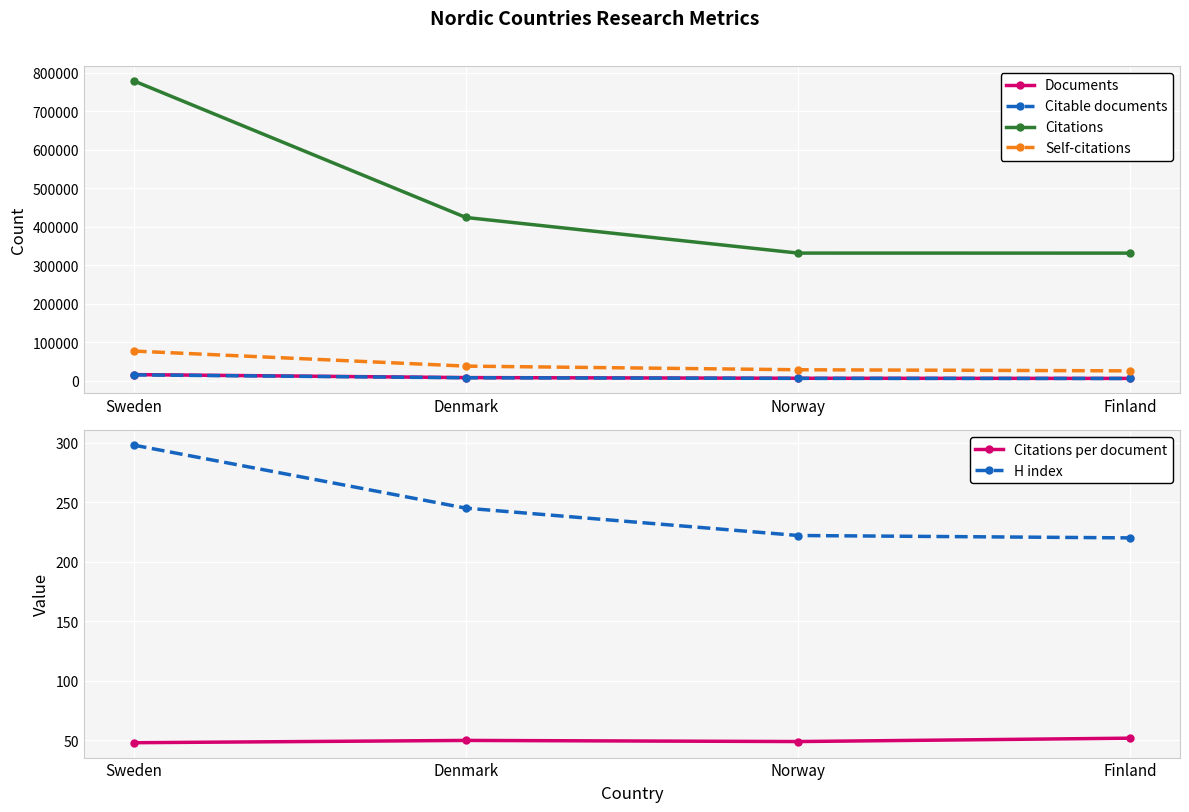

True or false: Citations has a value of 331536.0 at Finland.

True